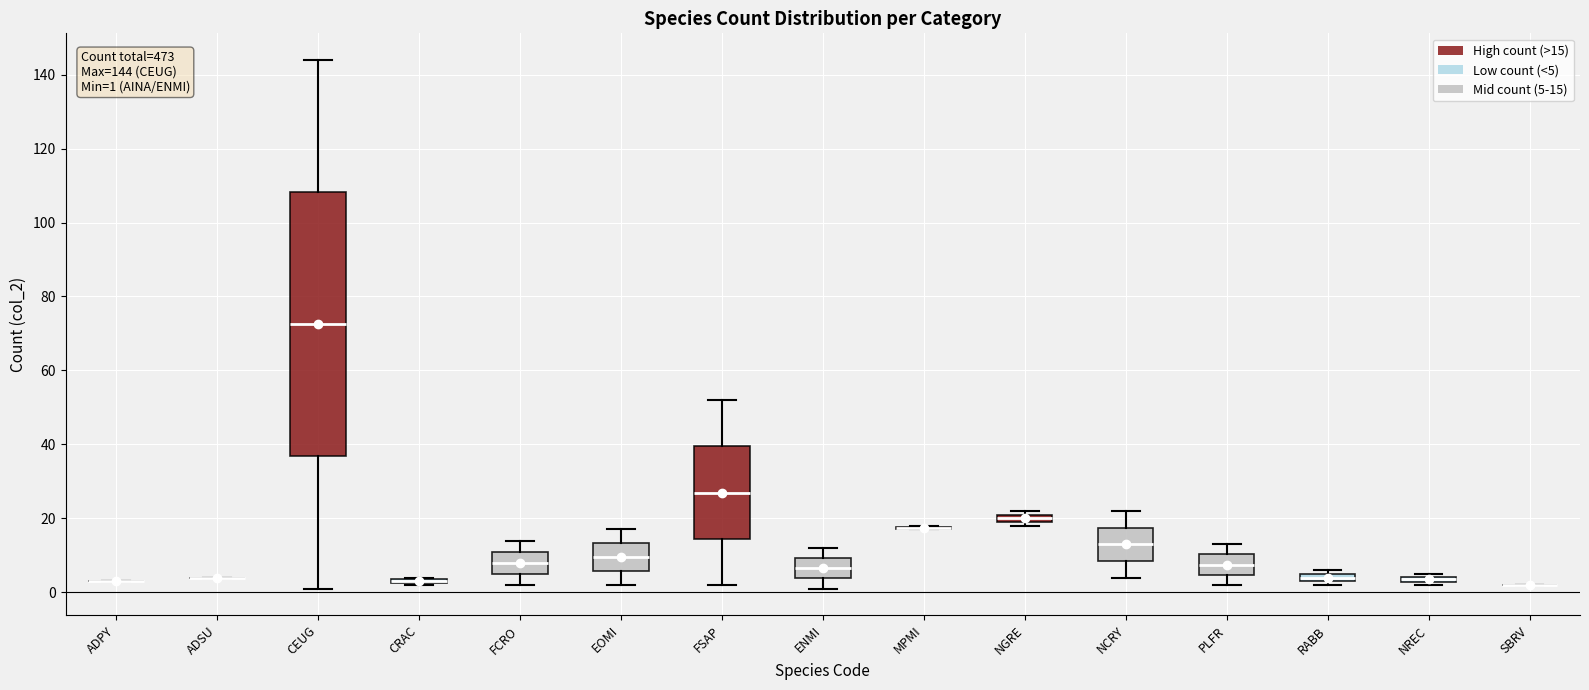

Comparing the boxes themselves (not the whiskers), which one is the tallest?

CEUG